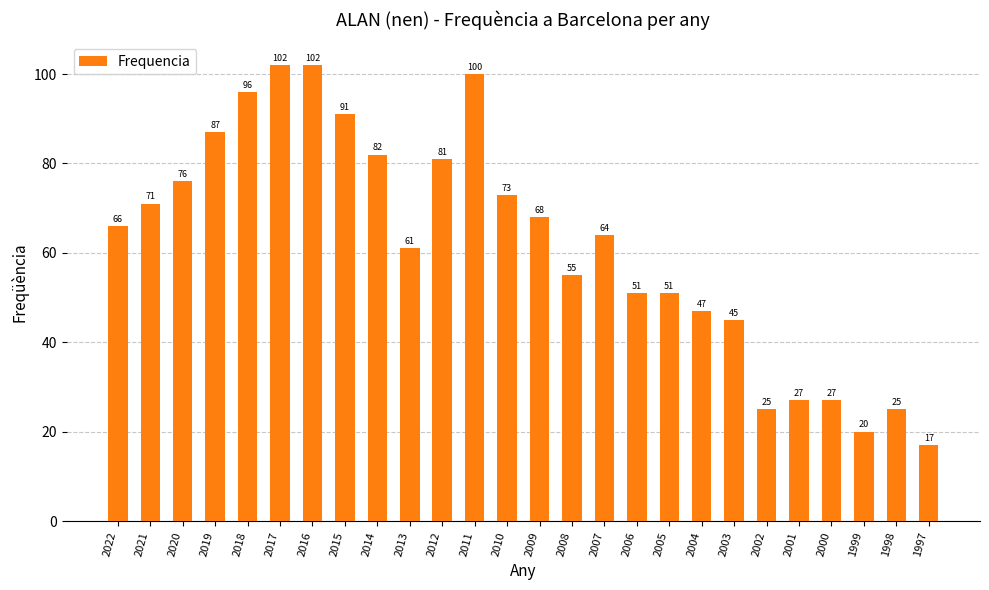

Which has a higher value, 2012 or 2002?

2012